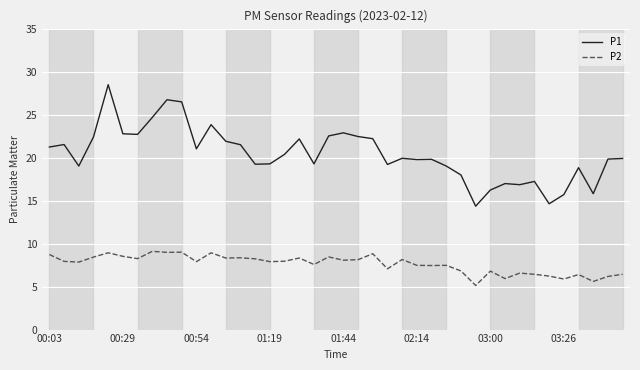

What is the maximum value for P2?

9.1